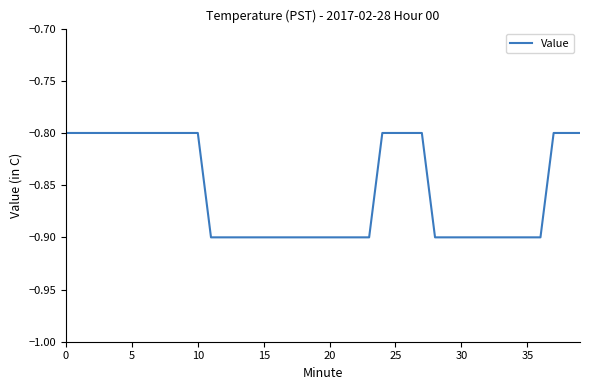

Does the chart have visible grid lines?

No